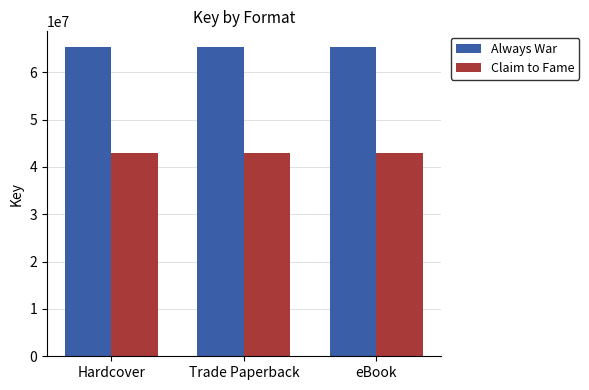

How many bars are there in total?

6